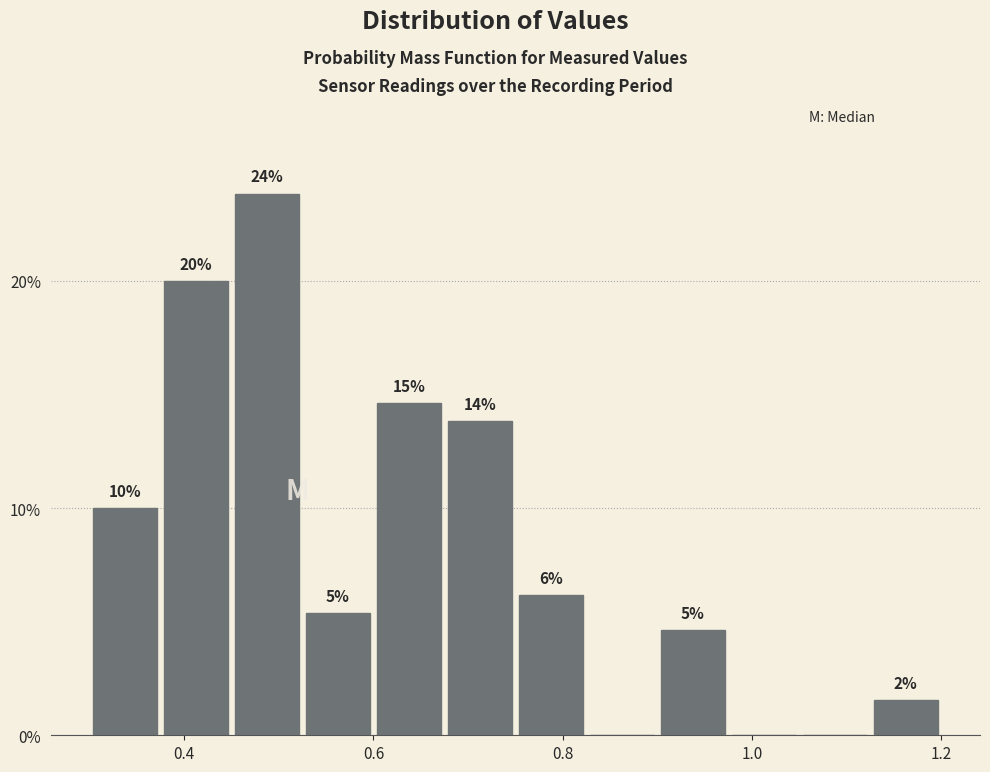

Around what value on the x-axis is the tallest bar? Give the approximate position of its centre, as read against the axis.

0.48